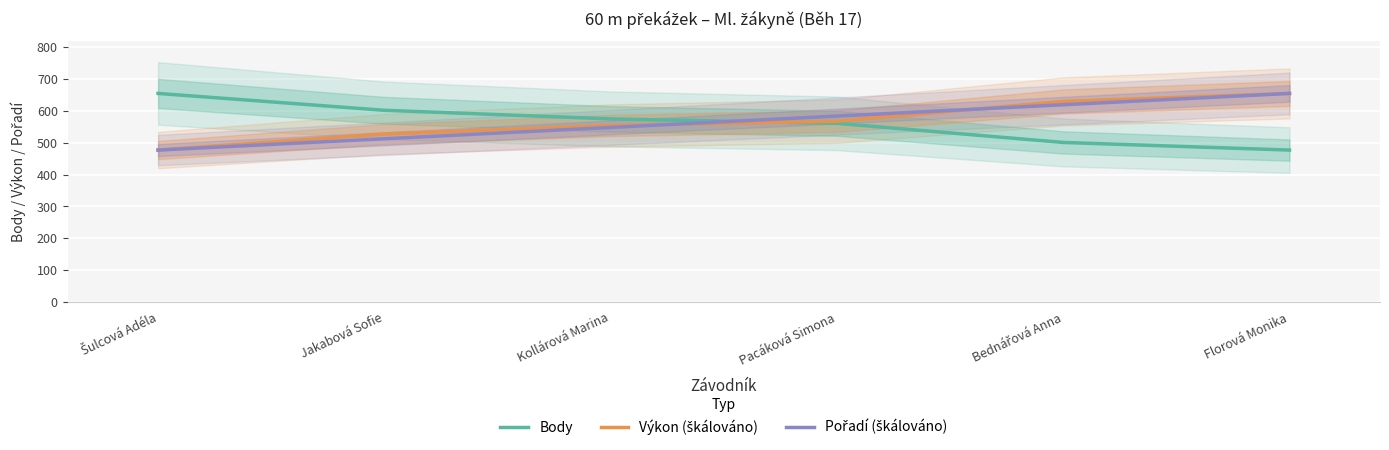

Which series has the widest spread of values?

Body